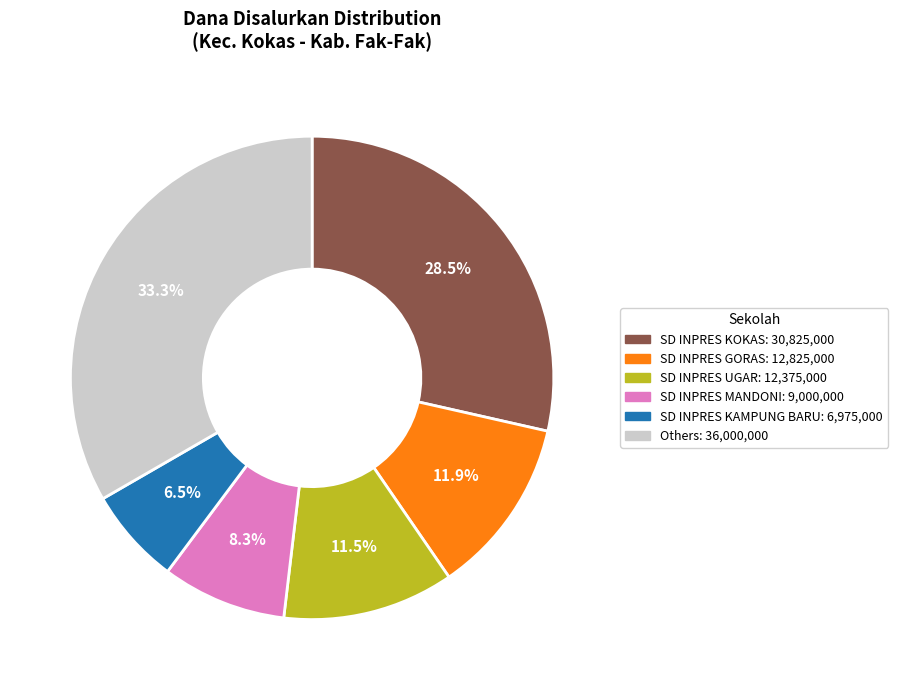

Is there a majority slice in this chart?

No